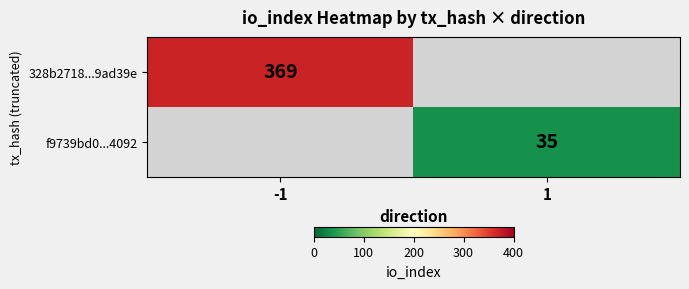

True or false: f9739bd0...4092 has a value of 35 at 1.

True